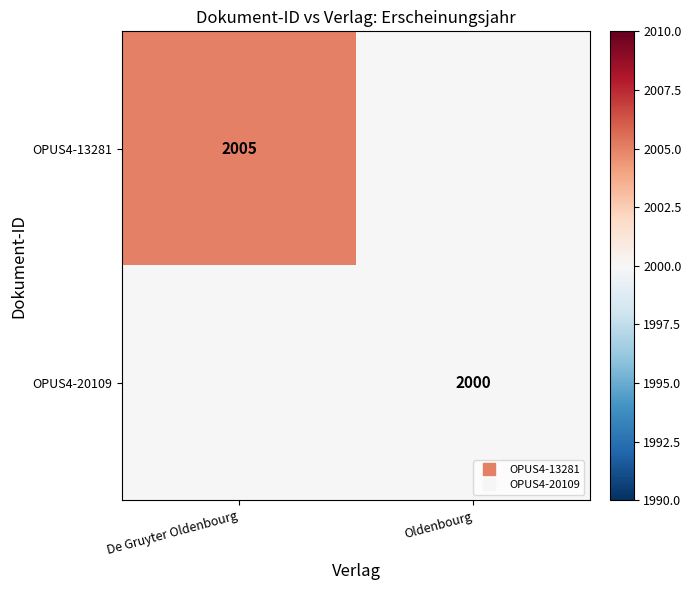

At how many categories does at least one series exceed 2000?

1